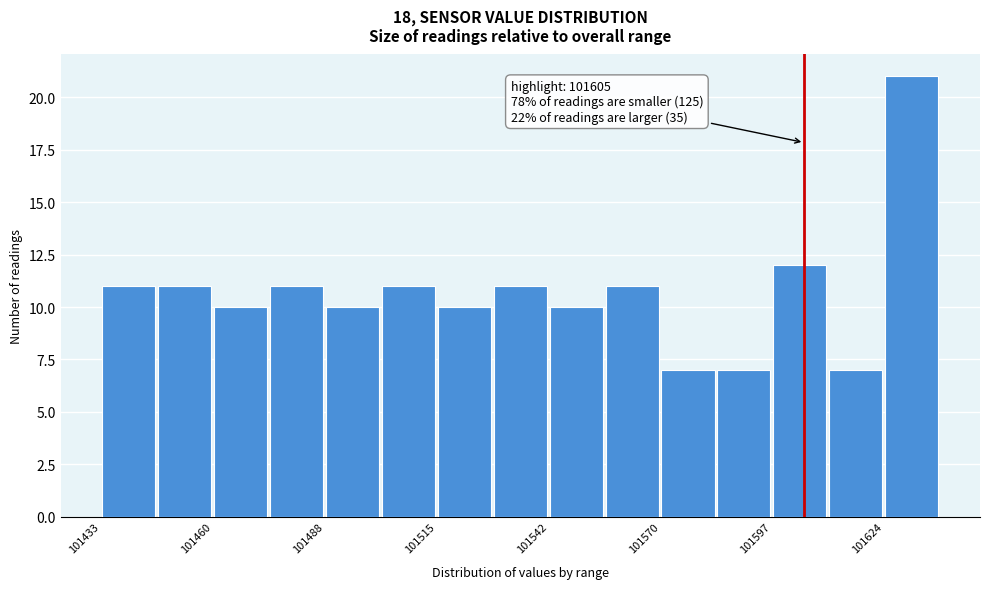

Read against the x-axis, roughly where is the centre of the tallest bar?

101630